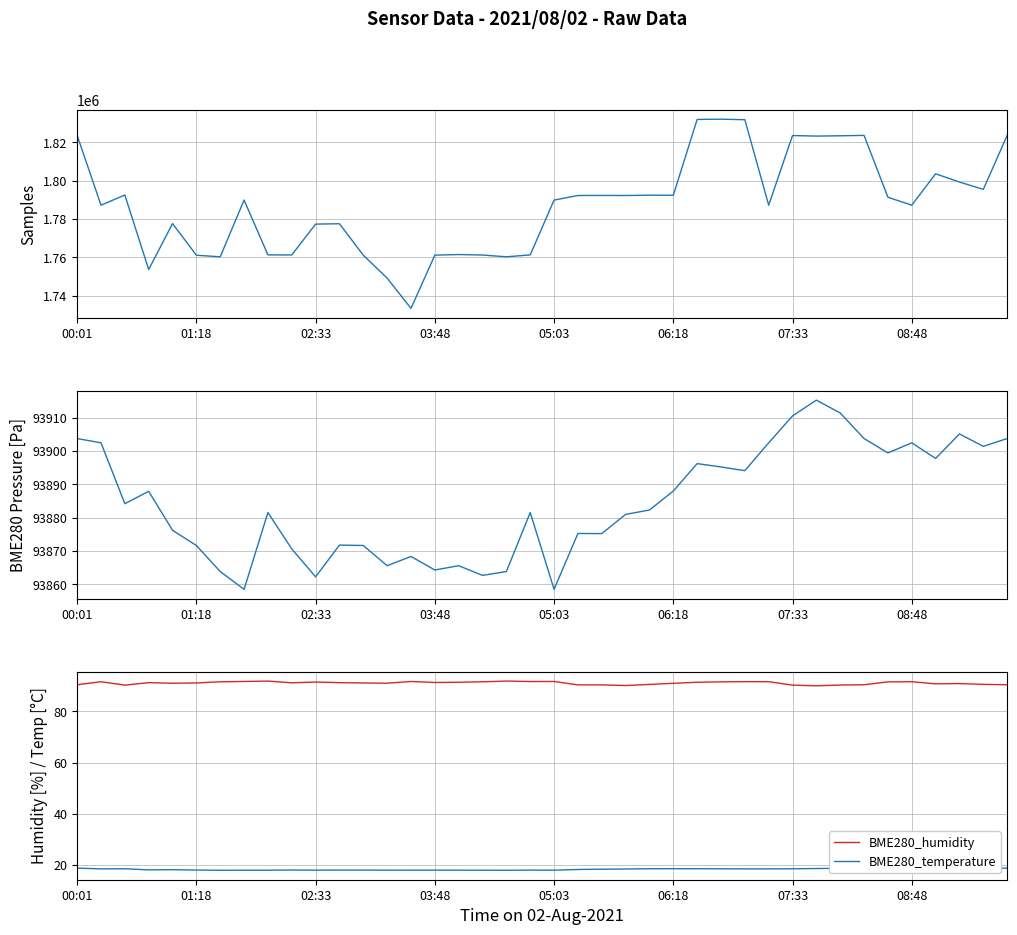

At how many categories does at least one series exceed 877804?

40